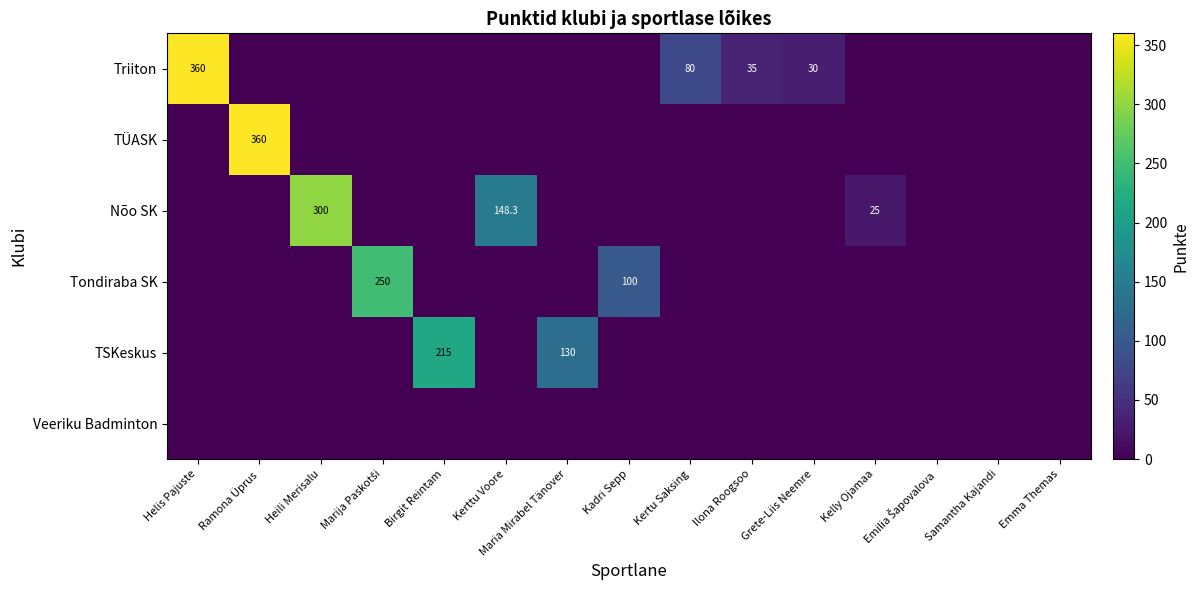

List the labels in order of Veeriku Badminton value, smallest first.

Helis Pajuste, Ramona Üprus, Heili Merisalu, Marija Paskotši, Birgit Reintam, Kerttu Voore, Maria Mirabel Tänover, Kadri Sepp, Kertu Saksing, Ilona Roogsoo, Grete-Liis Neemre, Kelly Ojamaa, Emilia Šapovalova, Samantha Kajandi, Emma Themas